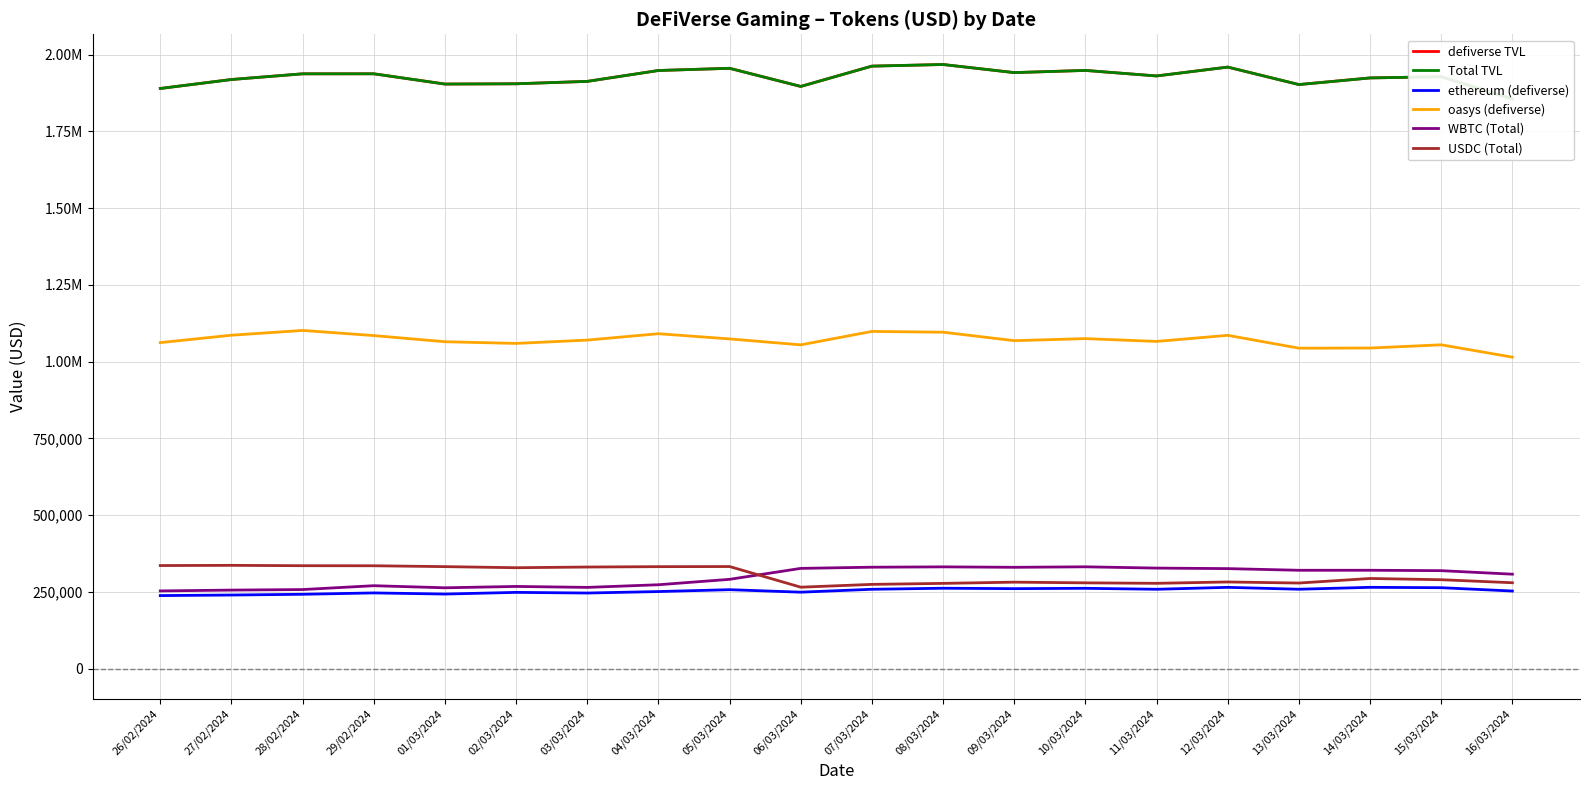

How many interior local valleys does the Total TVL series have?

5